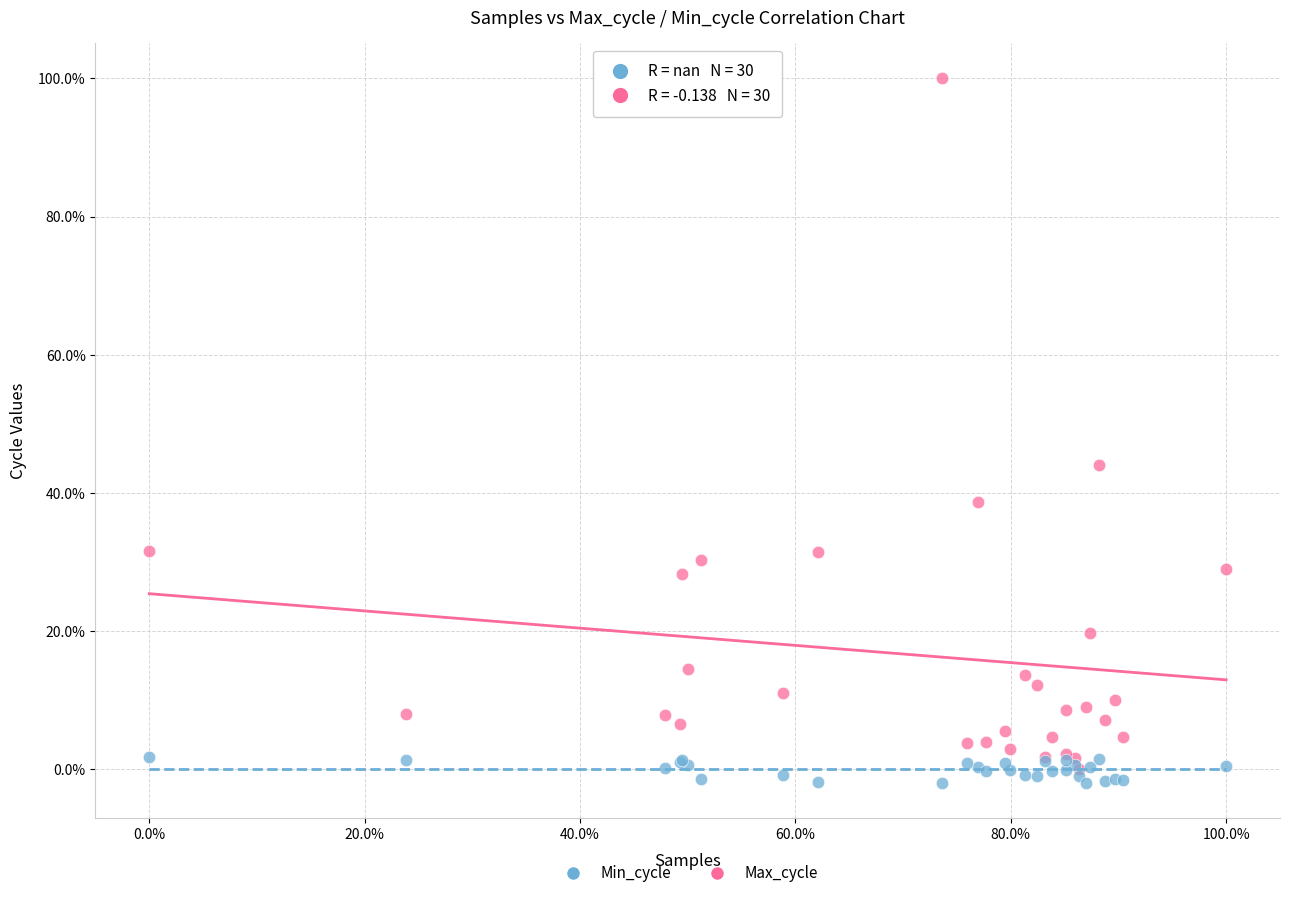

Which series contains the lowest Y value?

Min_cycle